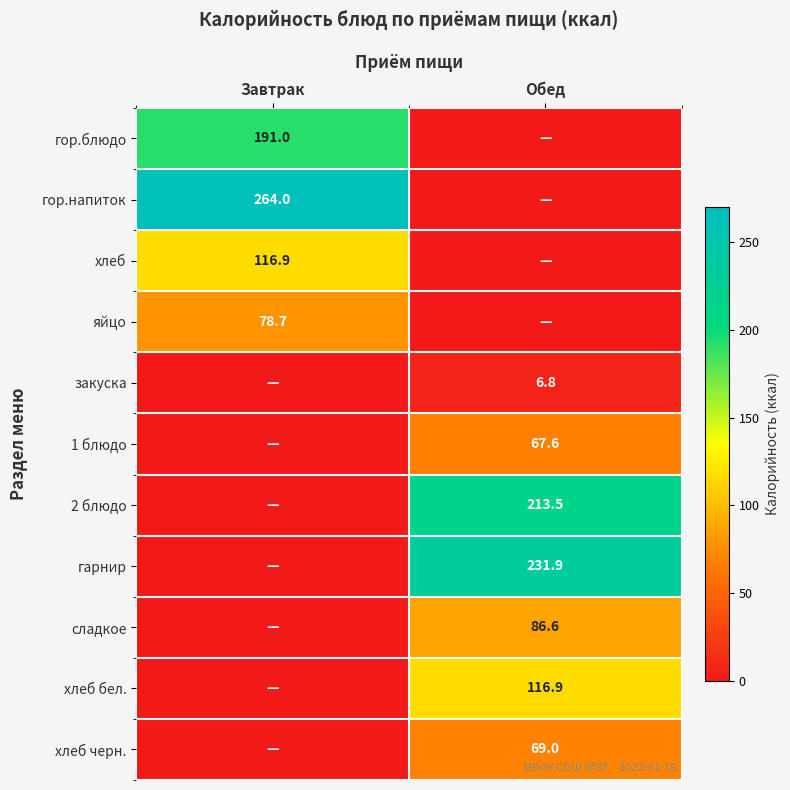

True or false: яйцо has a value of 35.9 at Завтрак.

False